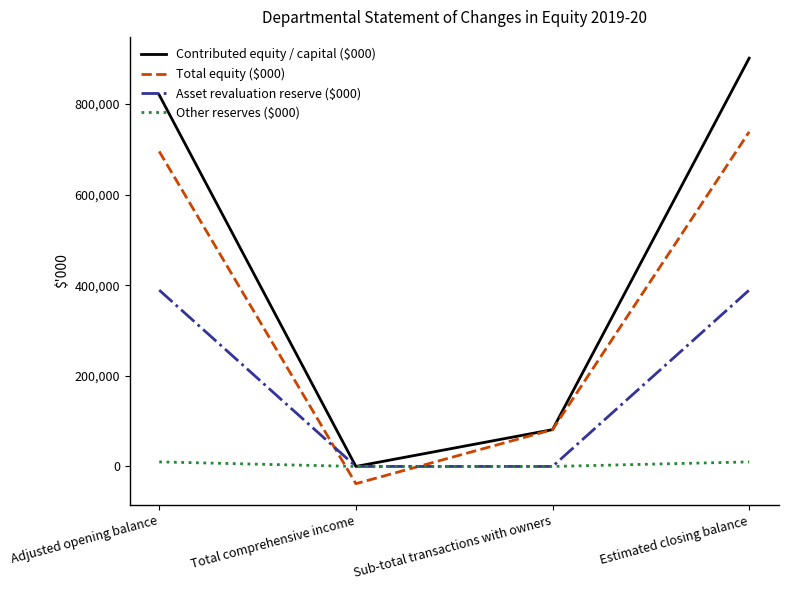

At which label is Contributed equity / capital ($000) closest to 450434?

Sub-total transactions with owners